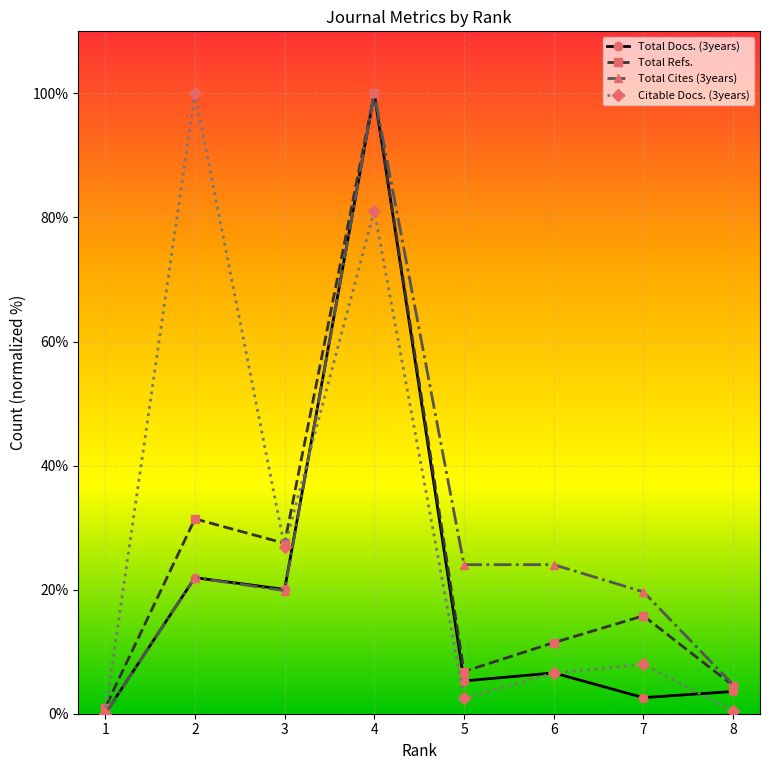

What is the value of the Total Refs. point at the 7th from the left?

15.8